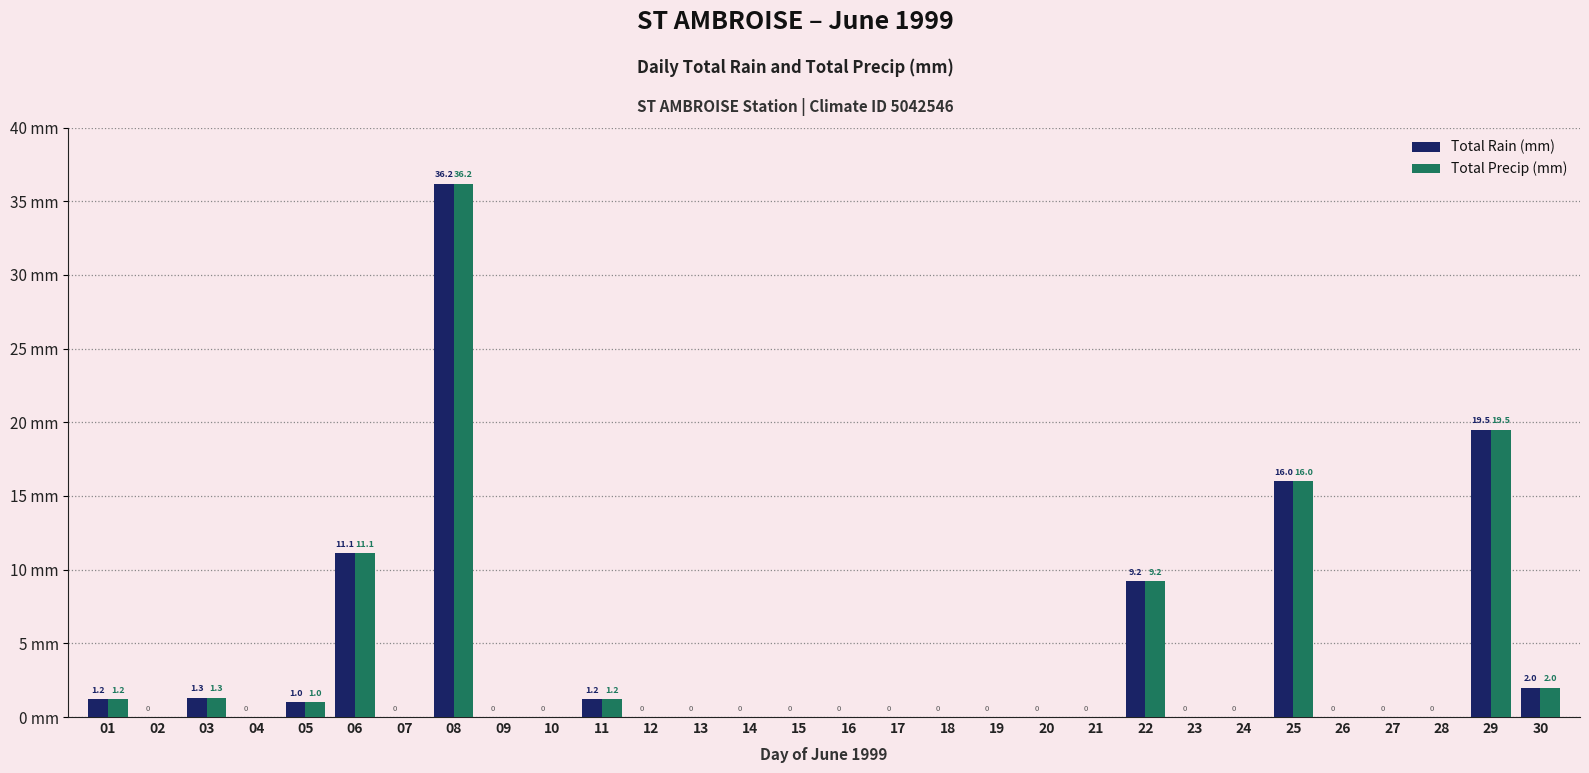

What is the difference between the Total Precip (mm) values at 16 and 29?

19.5